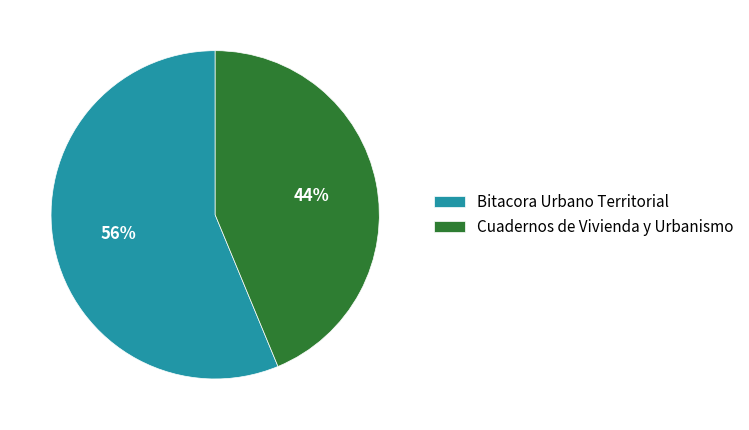

Which category has the biggest portion of the pie?

Bitacora Urbano Territorial